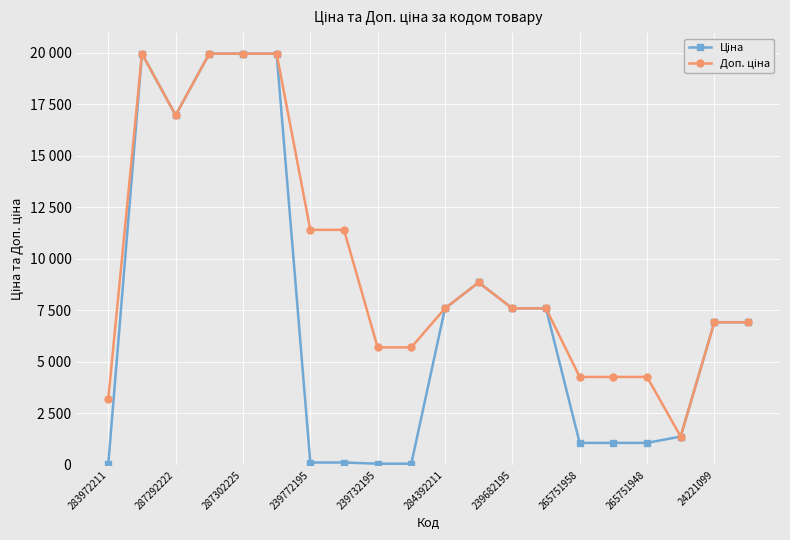

How many interior local valleys does the Ціна series have?

1